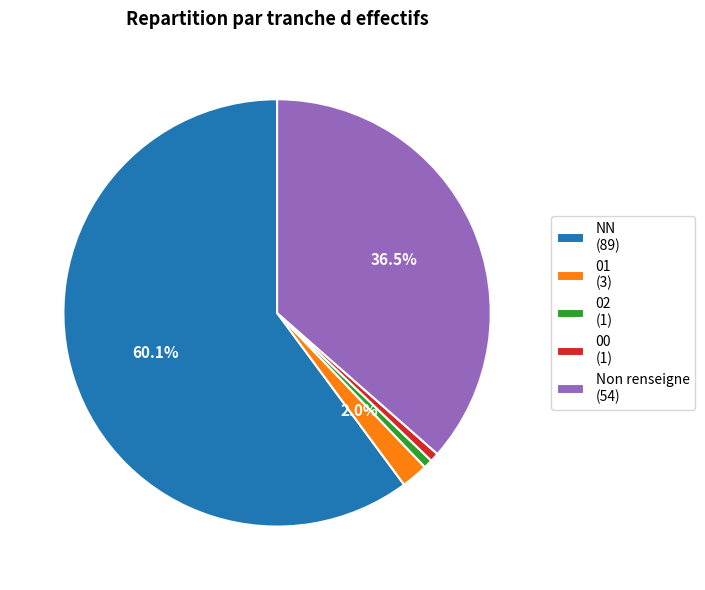

Is 01 (3) the majority of the pie?

No